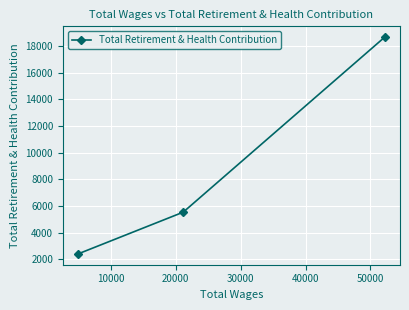

What is the smallest value displayed?

2406